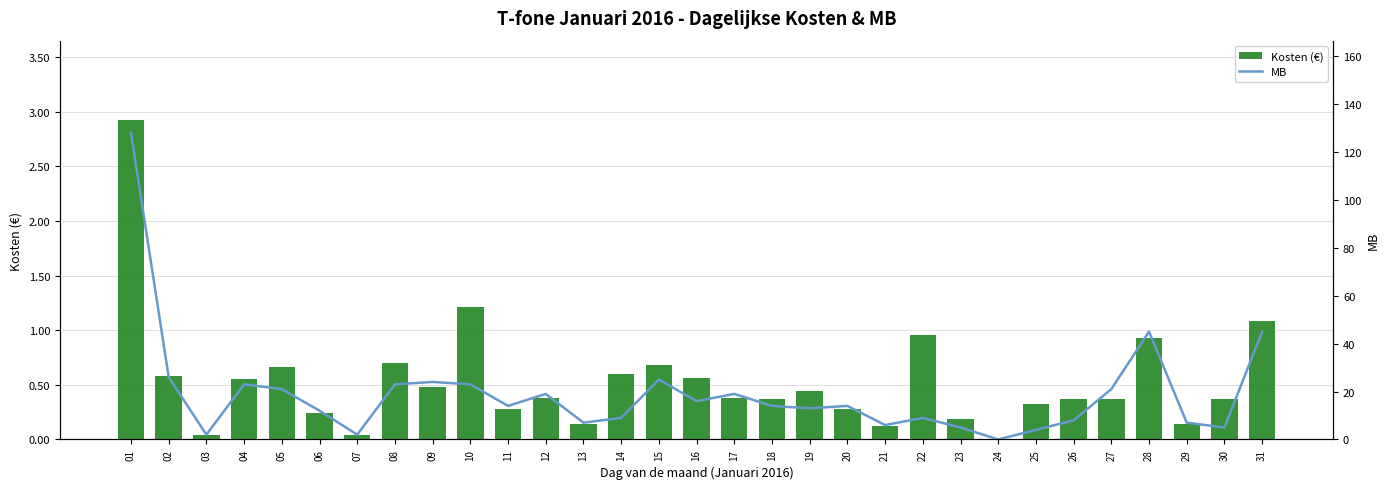

Count the number of data series in this chart.

2